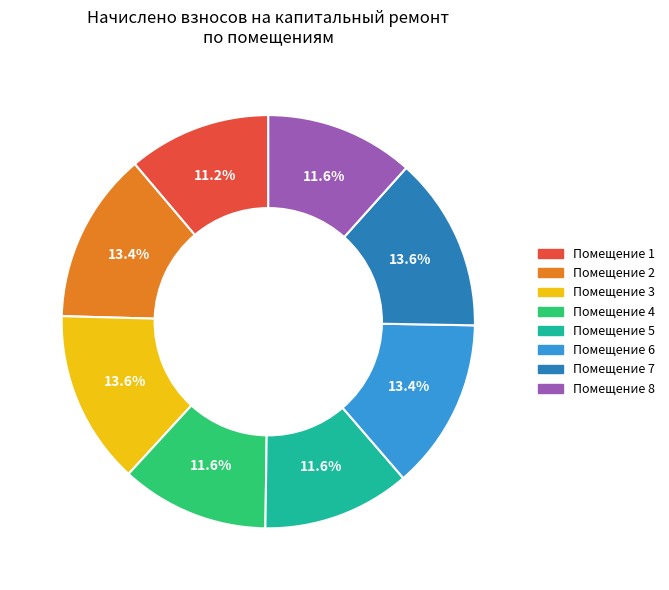

Does any single category account for the majority?

No